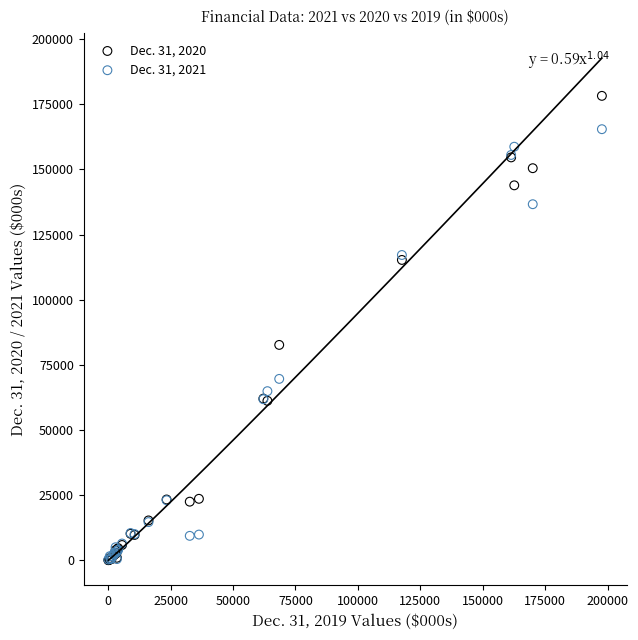

Which series contains the highest Y value?

Dec. 31, 2020